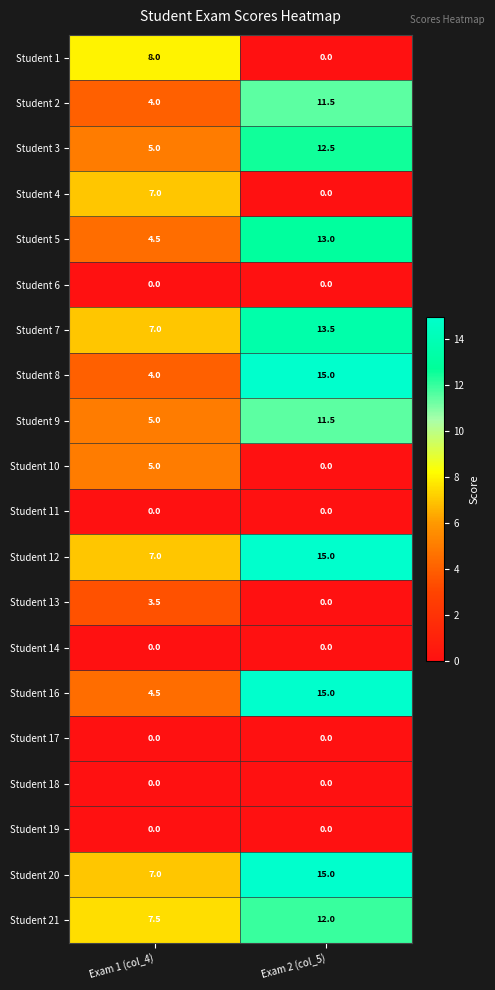

At which category does the chart reach its peak across all series?

Exam 2 (col_5)